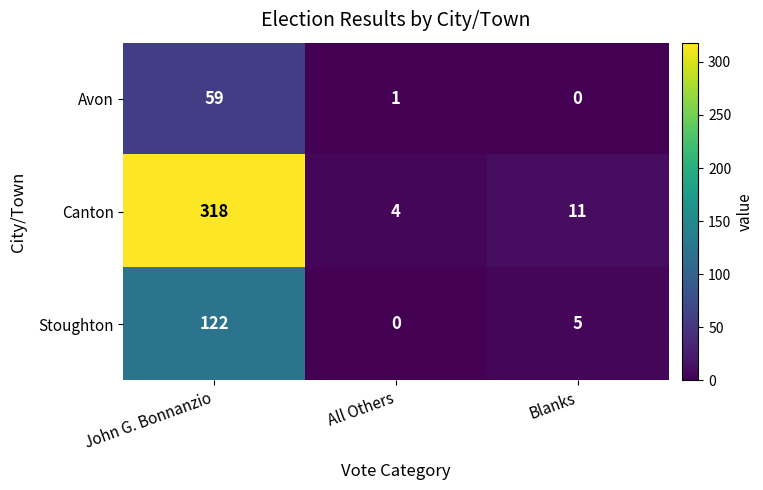

Reading left to right, extract all data points from this chart.

Avon: 59	1	0
Canton: 318	4	11
Stoughton: 122	0	5